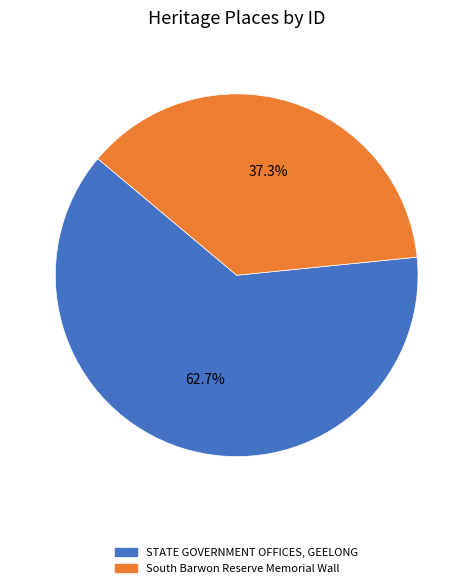

How much of the chart is everything except STATE GOVERNMENT OFFICES, GEELONG?

37.3%